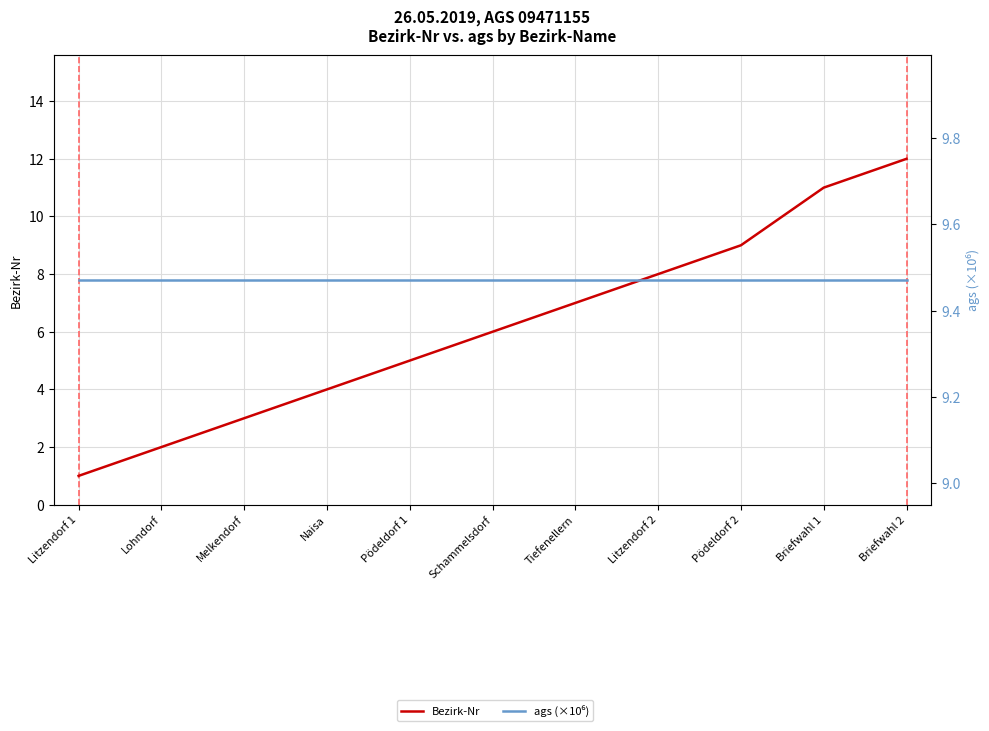

The ags (×10⁶) series shows 9.5 at Tiefenellern. True or false?

True